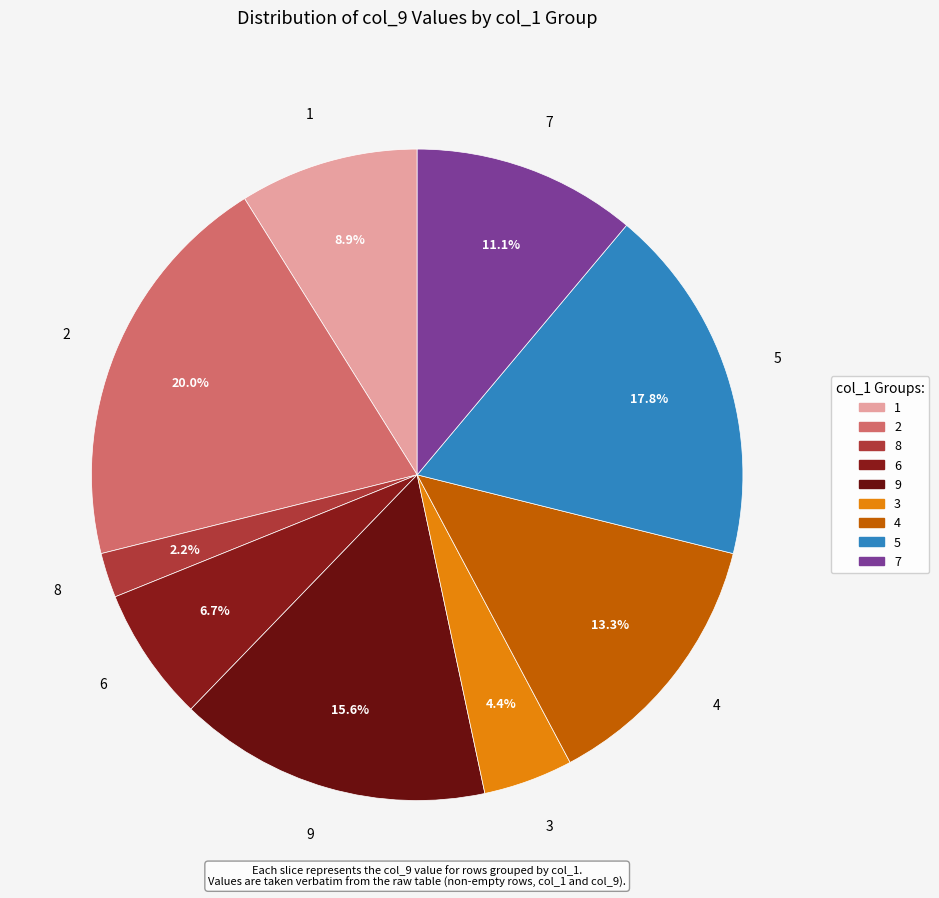

Does 3 represent more than half of the total?

No